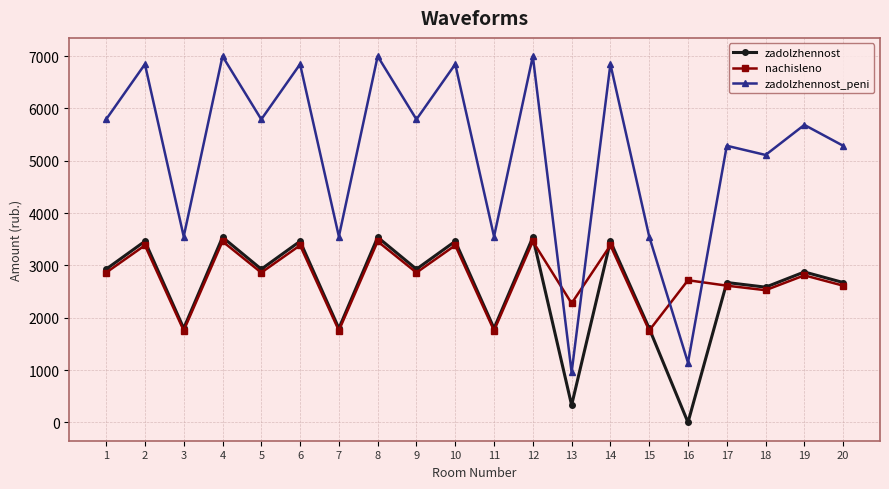

What is the difference between the highest and lowest values at 3?

1795.6